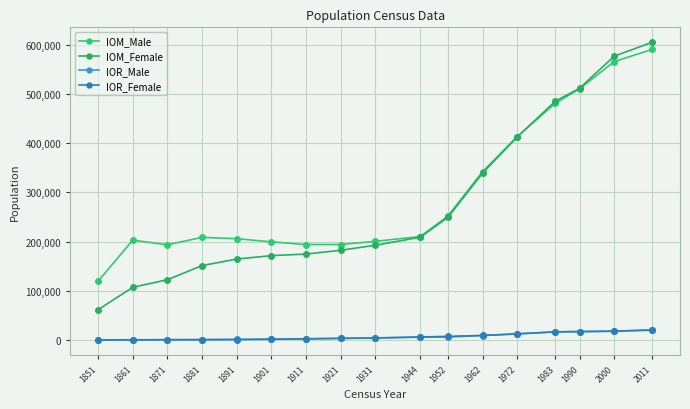

The value of IOR_Female at 1911 is 2306. True or false?

True